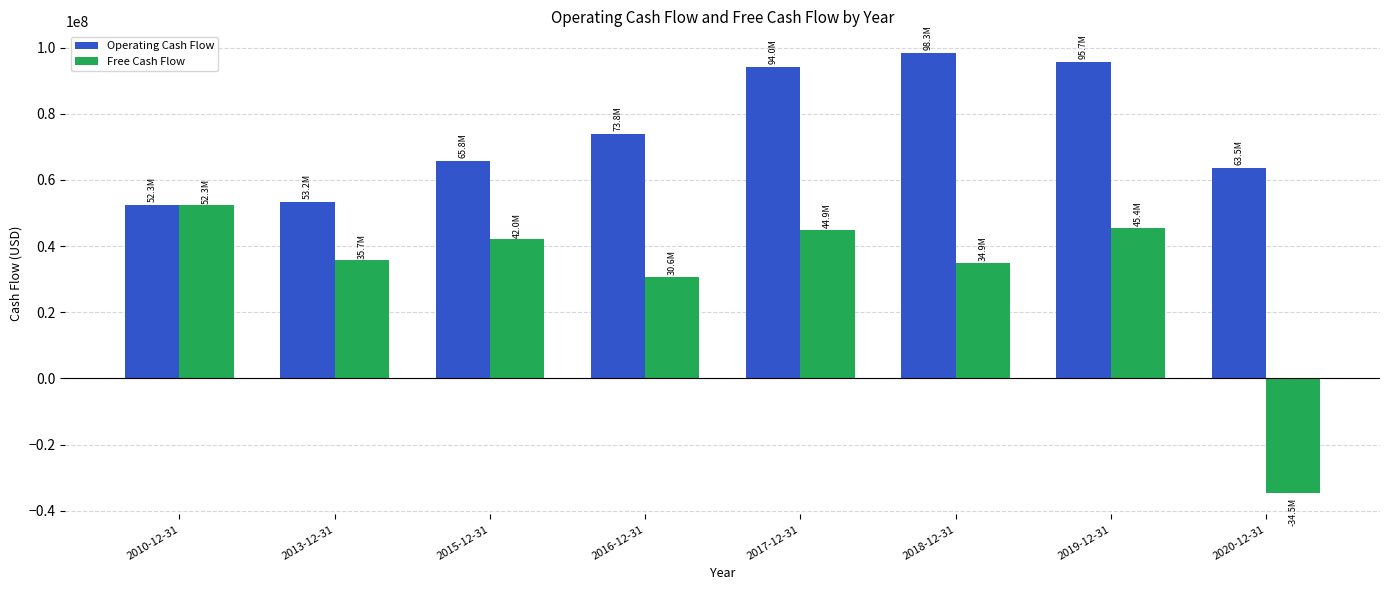

The Operating Cash Flow series shows 27340814 at 2013-12-31. True or false?

False